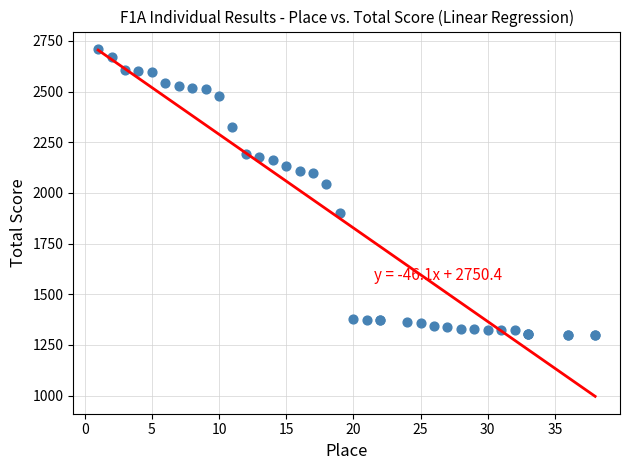

What Y value in the scatter plot is closest to 2003?

2045